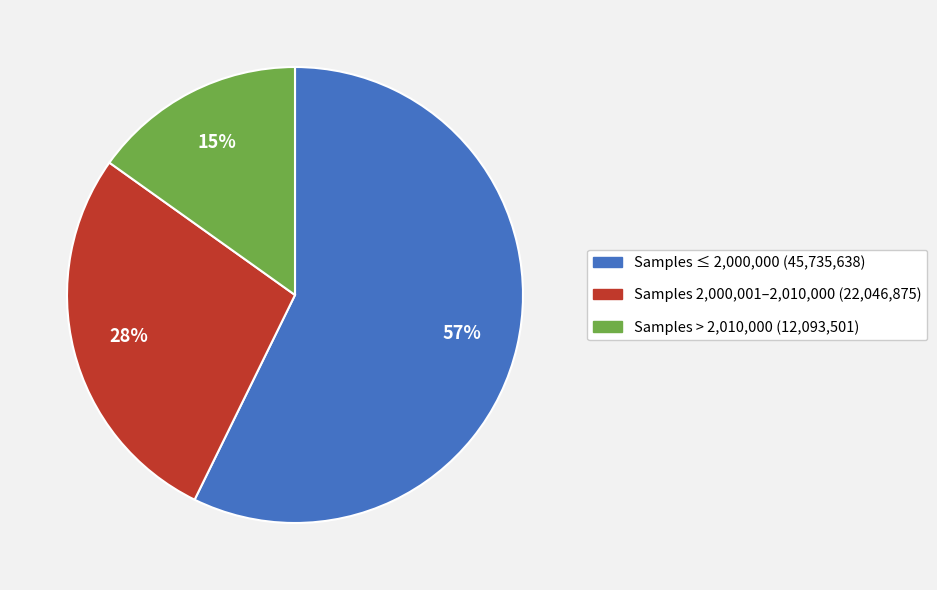

To the nearest percent, what is the average slice percentage?

33%